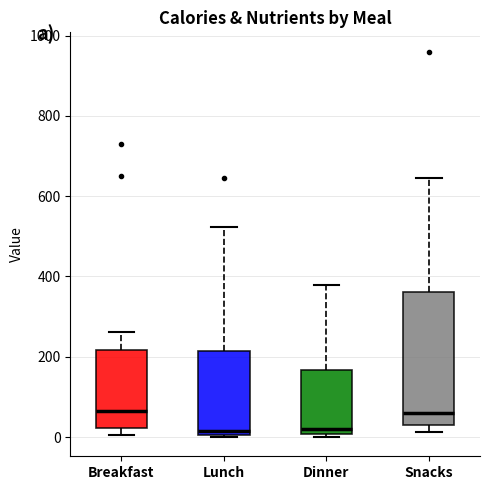

Where is the lower edge of the box for Dinner on the y-axis? The values are not printed on the chart, so give them approximately, as read against the axis.

0